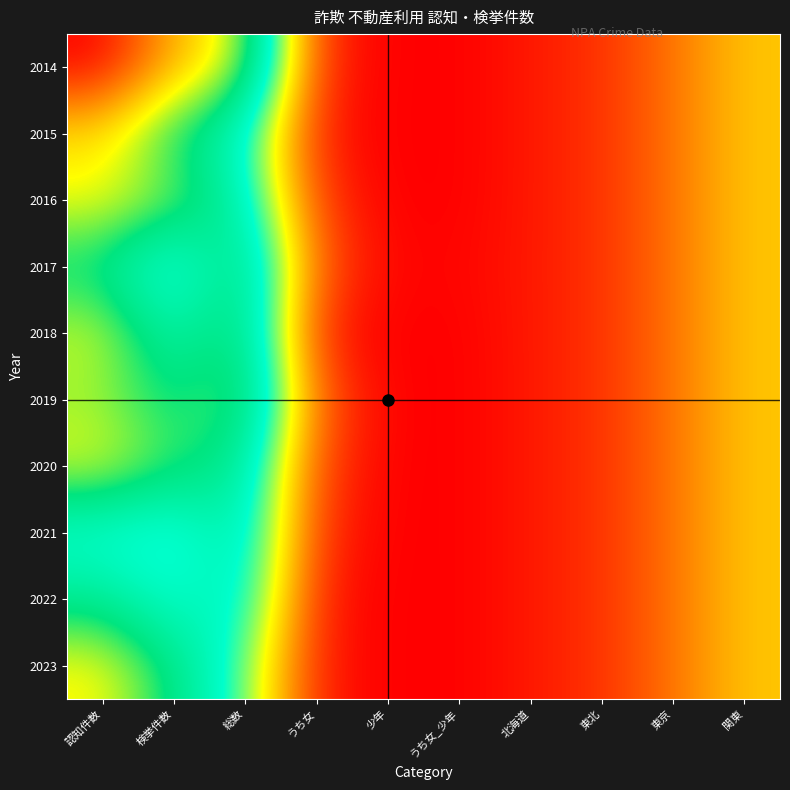

Reading left to right, transcribe all the data shown in this chart.

2014: 認知件数=179	検挙件数=143	総数=123	うち女=8	少年=0	うち女_少年=0	北海道=5	東北=10	東京=23	関東=40
2015: 認知件数=133	検挙件数=101	総数=80	うち女=5	少年=0	うち女_少年=0	北海道=5	東北=10	東京=23	関東=40
2016: 認知件数=128	検挙件数=116	総数=88	うち女=11	少年=0	うち女_少年=0	北海道=5	東北=10	東京=23	関東=40
2017: 認知件数=99	検挙件数=65	総数=110	うち女=18	少年=1	うち女_少年=1	北海道=5	東北=10	東京=23	関東=40
2018: 認知件数=123	検挙件数=87	総数=109	うち女=6	少年=0	うち女_少年=0	北海道=5	東北=10	東京=23	関東=40
2019: 認知件数=117	検挙件数=99	総数=116	うち女=19	少年=0	うち女_少年=0	北海道=5	東北=10	東京=23	関東=40
2020: 認知件数=126	検挙件数=108	総数=96	うち女=13	少年=0	うち女_少年=0	北海道=5	東北=10	東京=23	関東=40
2021: 認知件数=74	検挙件数=67	総数=94	うち女=9	少年=0	うち女_少年=0	北海道=5	東北=10	東京=23	関東=40
2022: 認知件数=96	検挙件数=75	総数=87	うち女=5	少年=0	うち女_少年=0	北海道=5	東北=10	東京=23	関東=40
2023: 認知件数=129	検挙件数=100	総数=69	うち女=5	少年=0	うち女_少年=0	北海道=5	東北=10	東京=23	関東=40